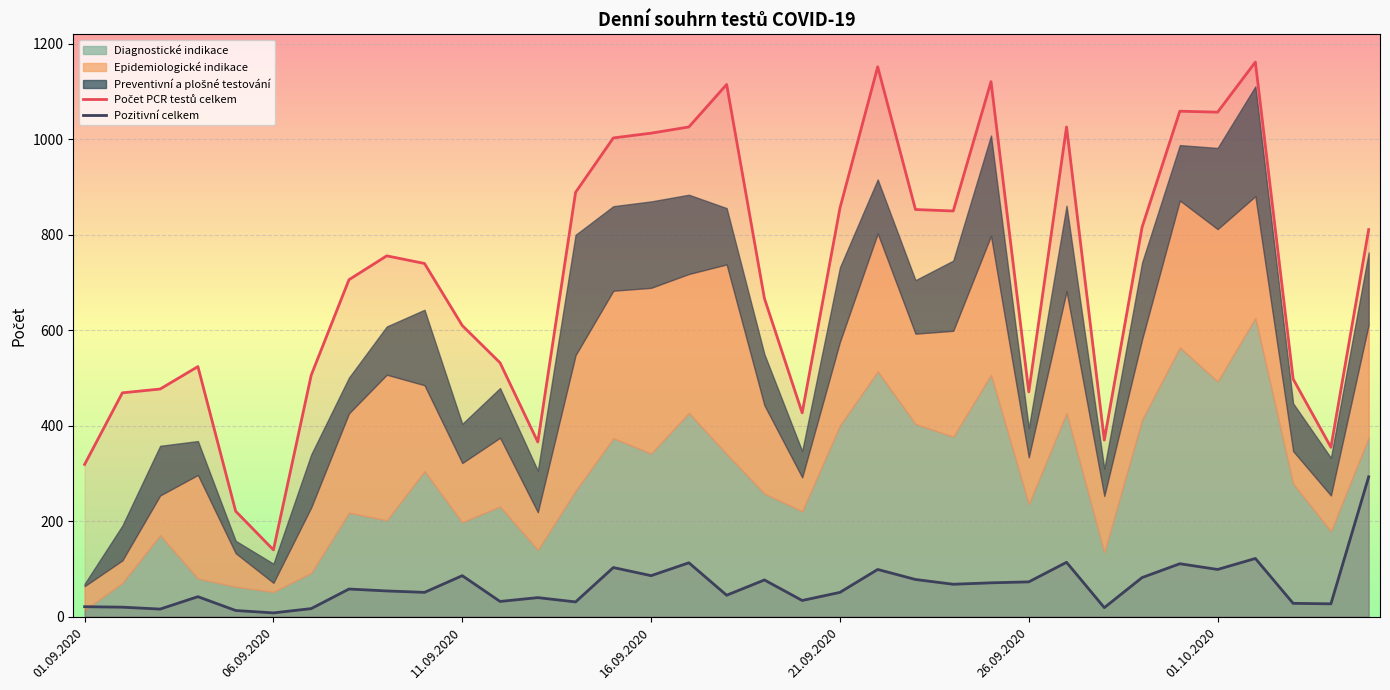

The value of Pozitivní celkem at 34 is 96. True or false?

False